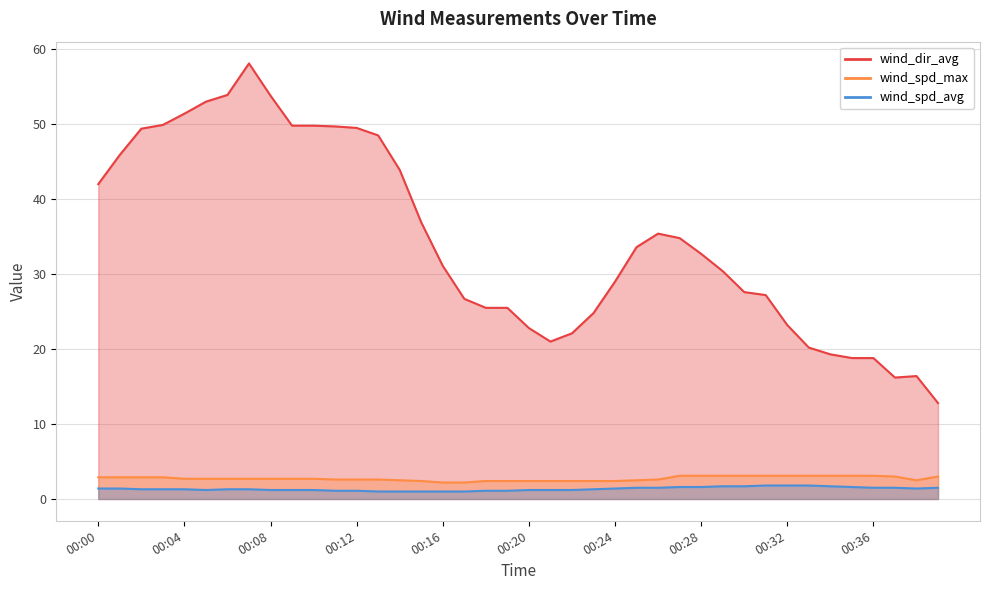

How many wind_spd_max values are between 2 and 3?

30